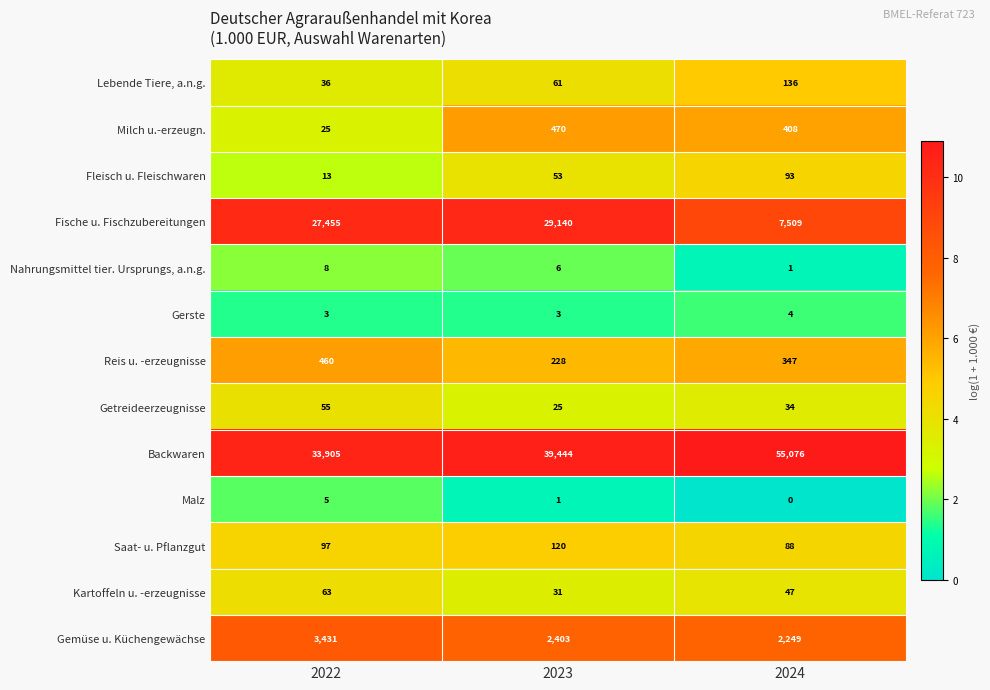

What is the difference between the Backwaren values at 2023 and 2022?

5539